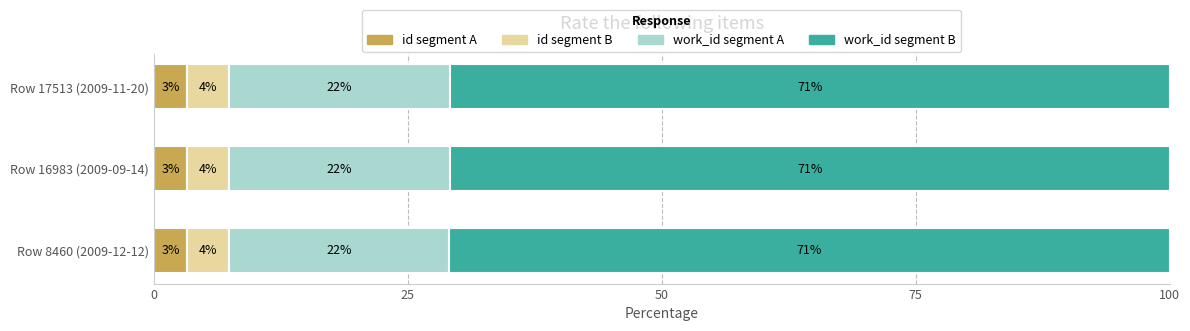

Count the work_id segment A values in the range 21 to 22.

3